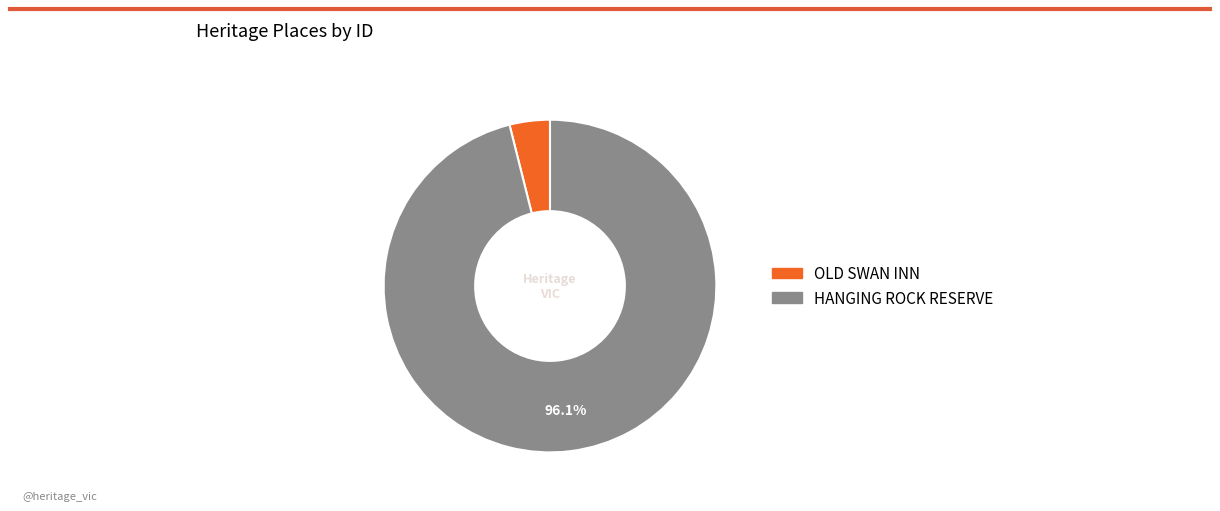

Rank the categories by value from lowest to highest.

OLD SWAN INN, HANGING ROCK RESERVE